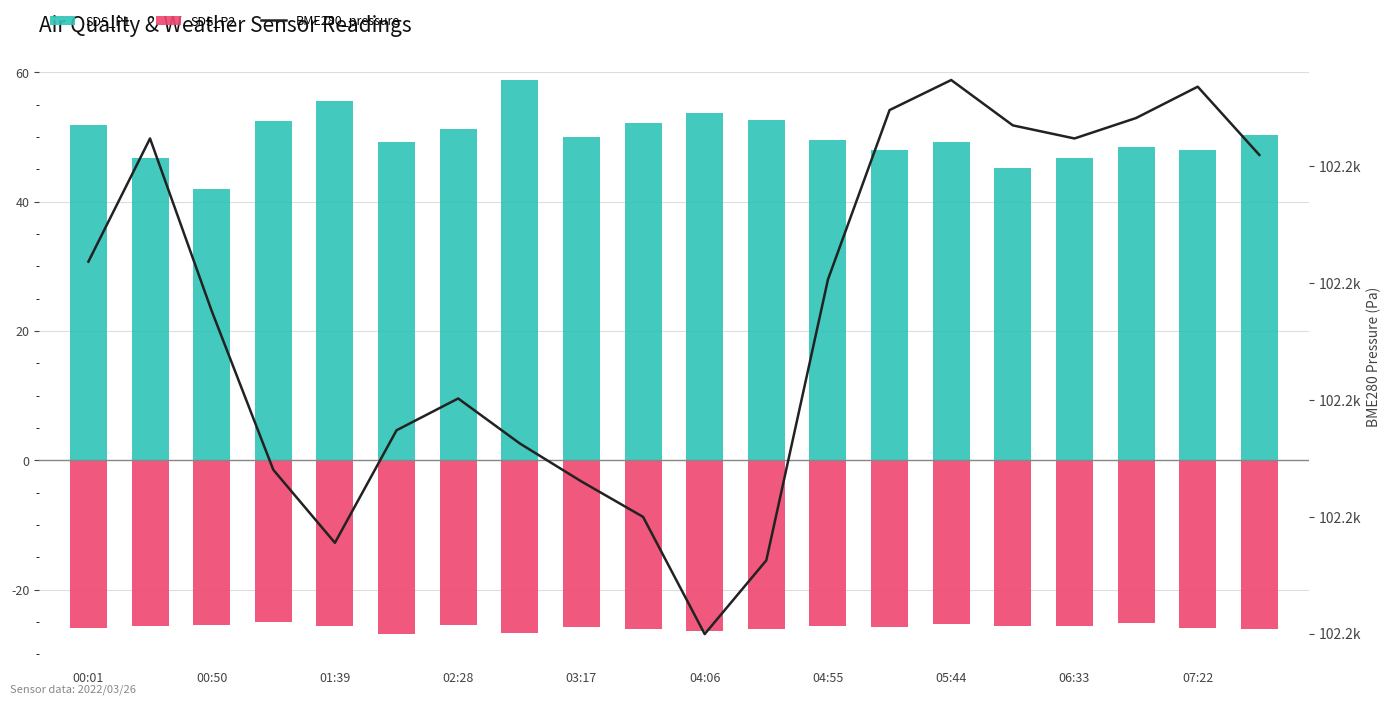

What is the value of the BME280_pressure bar at the 6th from the left?

102187.4